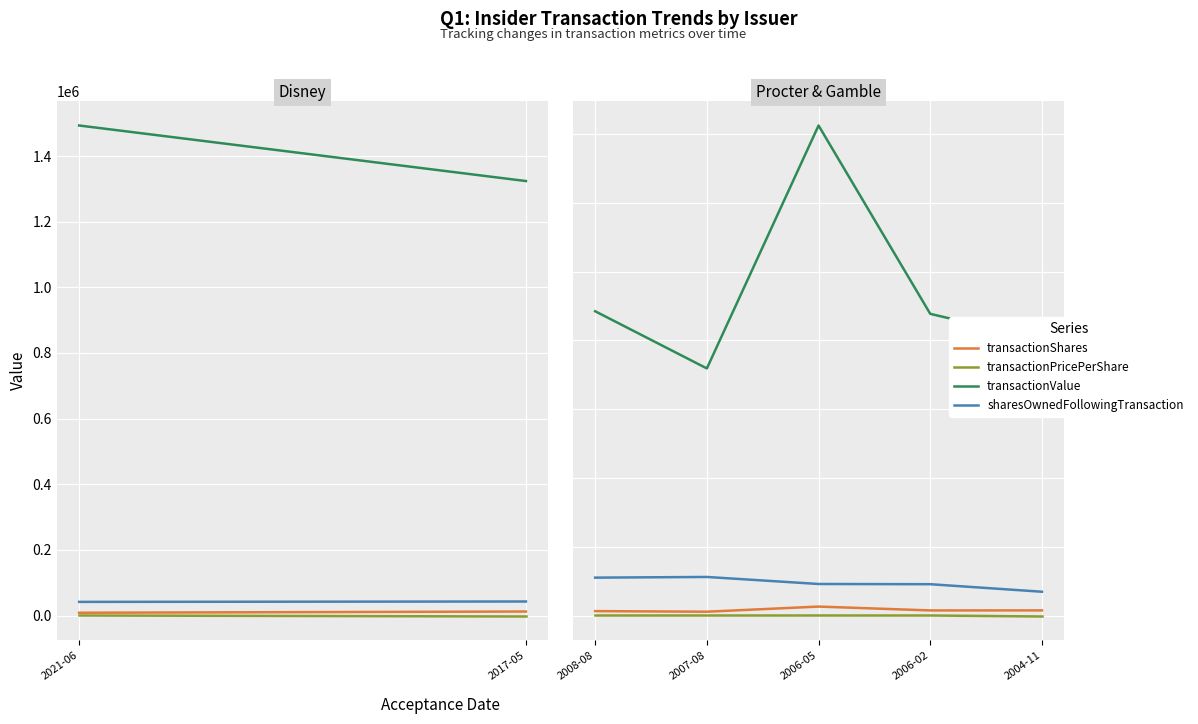

True or false: sharesOwnedFollowingTransaction and transactionPricePerShare cross at least once.

False